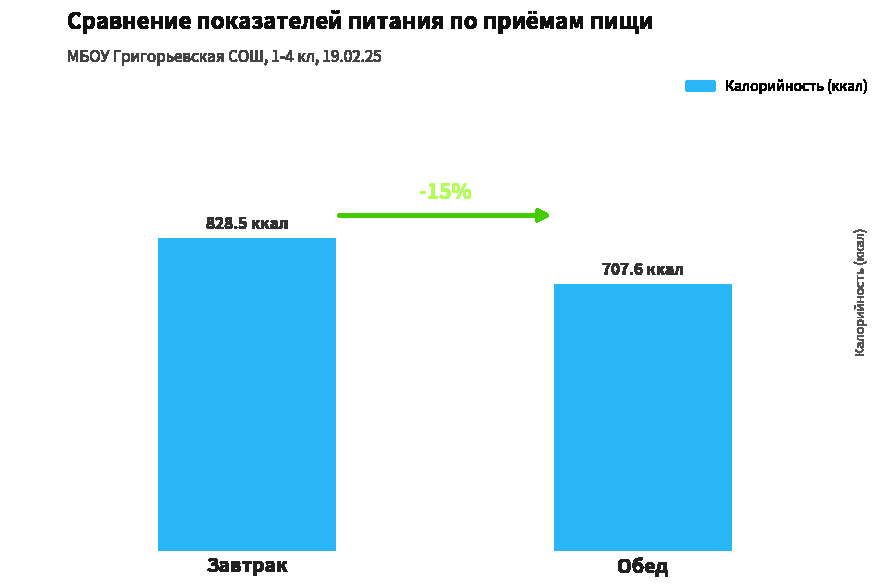

List the labels in order of value, smallest first.

Обед, Завтрак